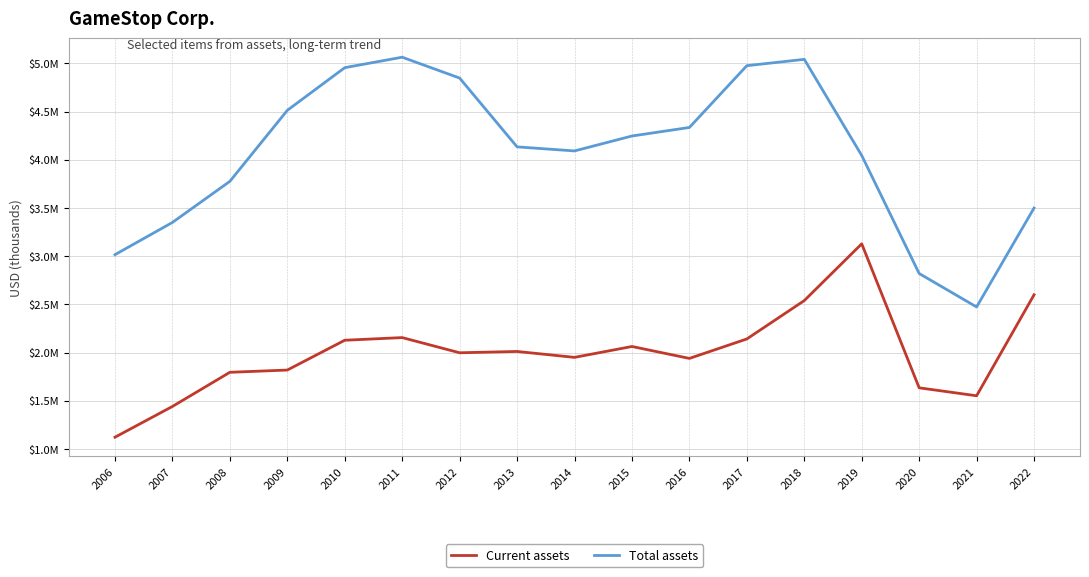

What are all the series names shown in the legend?

Current assets, Total assets